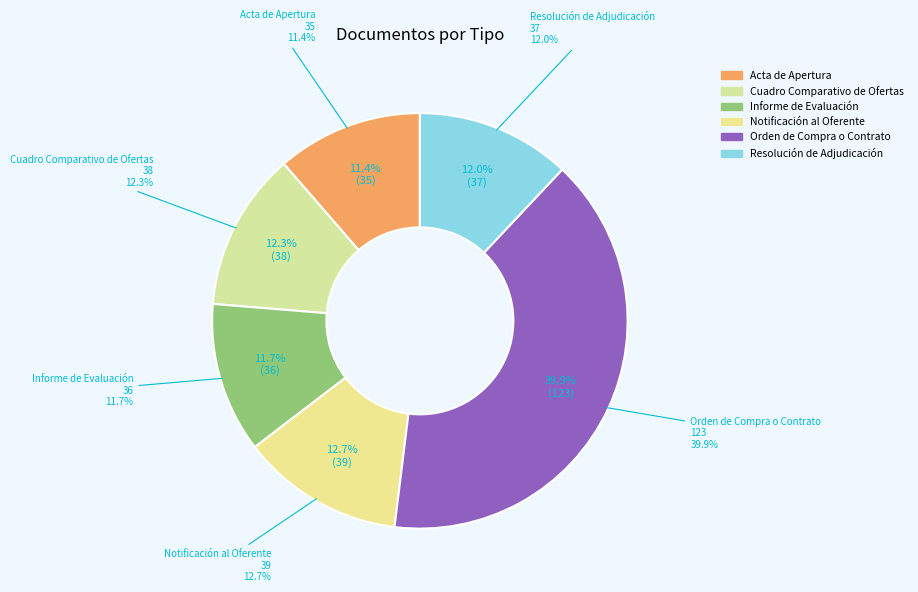

What percentage is NOT represented by Informe de Evaluación?

88.3%